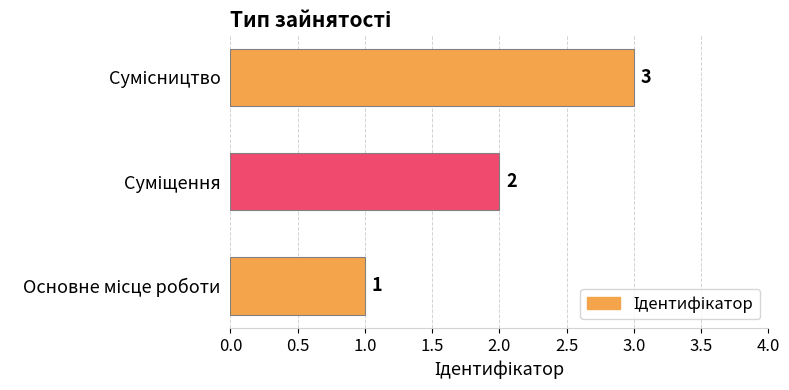

What is the greatest value displayed?

3